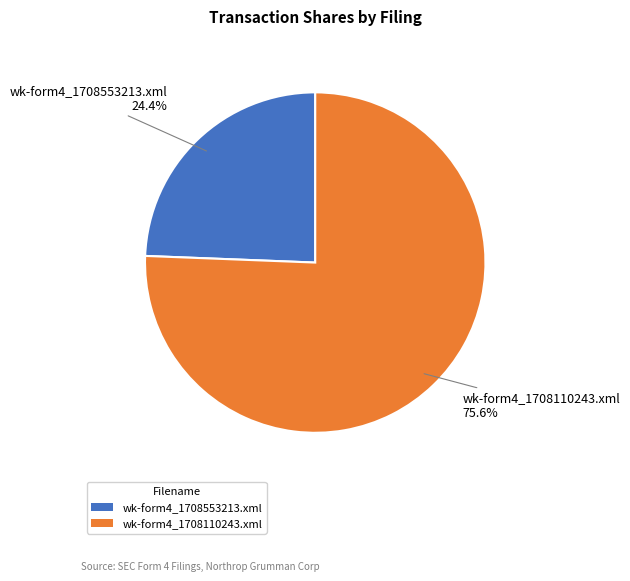

How many slices are in this pie chart?

2